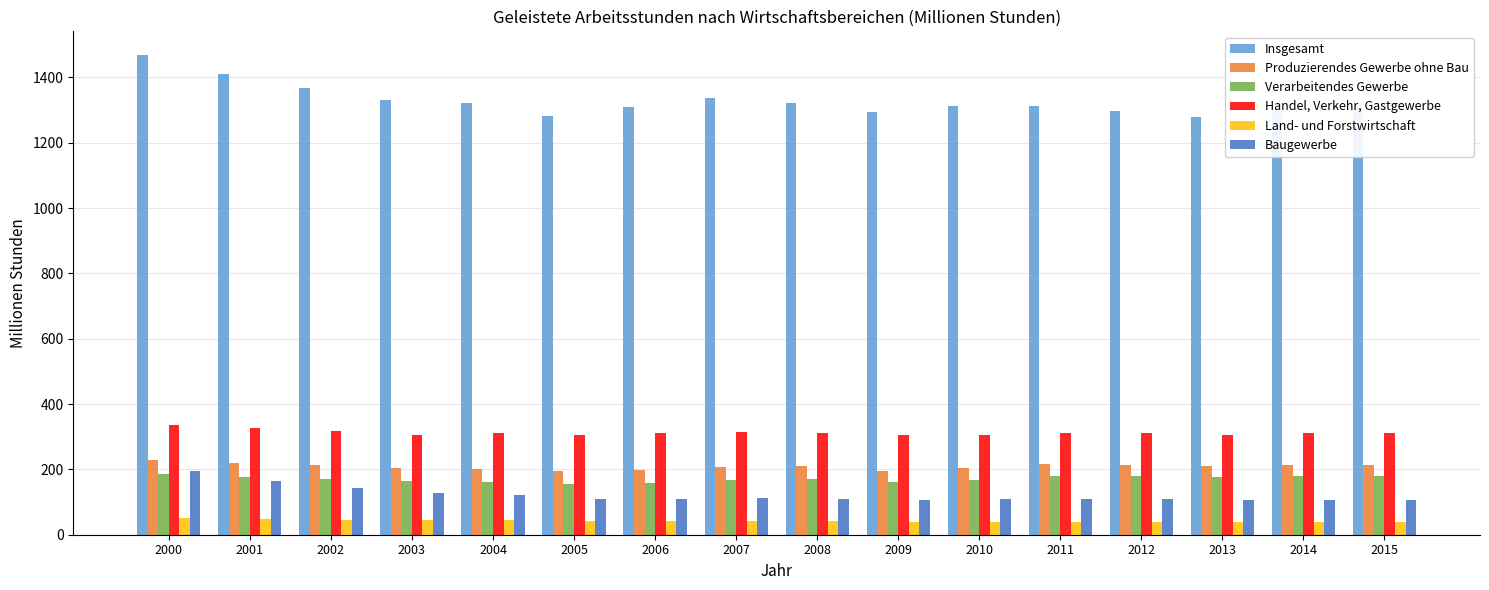

At which label does Produzierendes Gewerbe ohne Bau first exceed 211?

2000